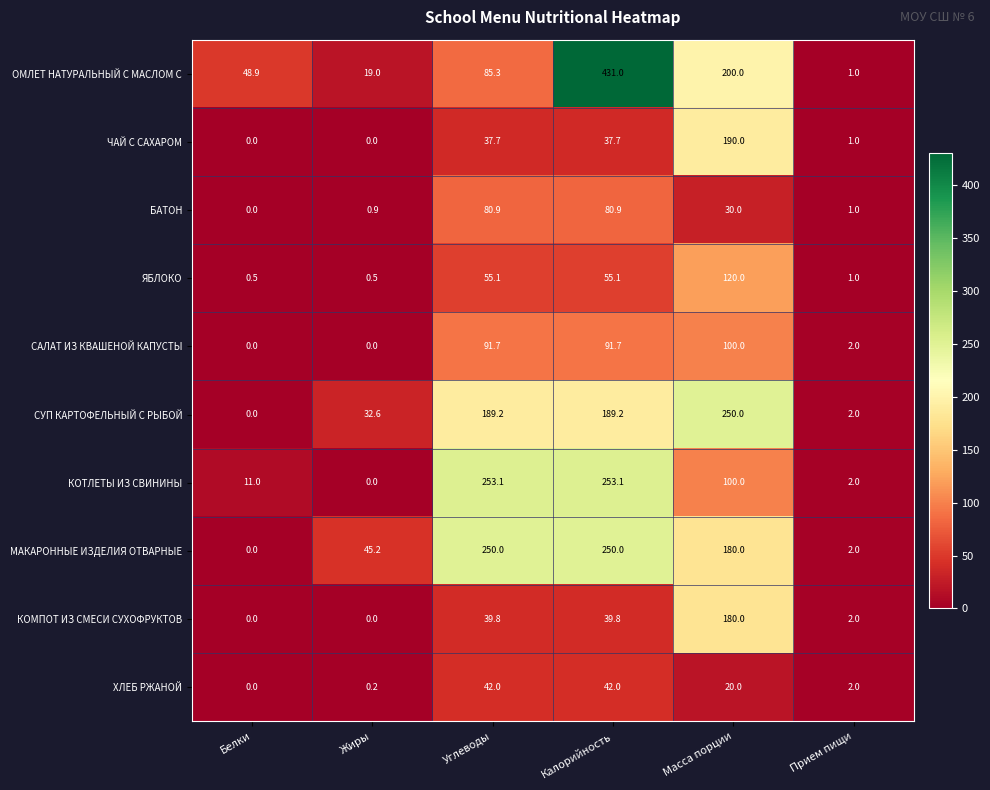

Between Калорийность and Прием пищи, which series saw the biggest shift?

ОМЛЕТ НАТУРАЛЬНЫЙ С МАСЛОМ С